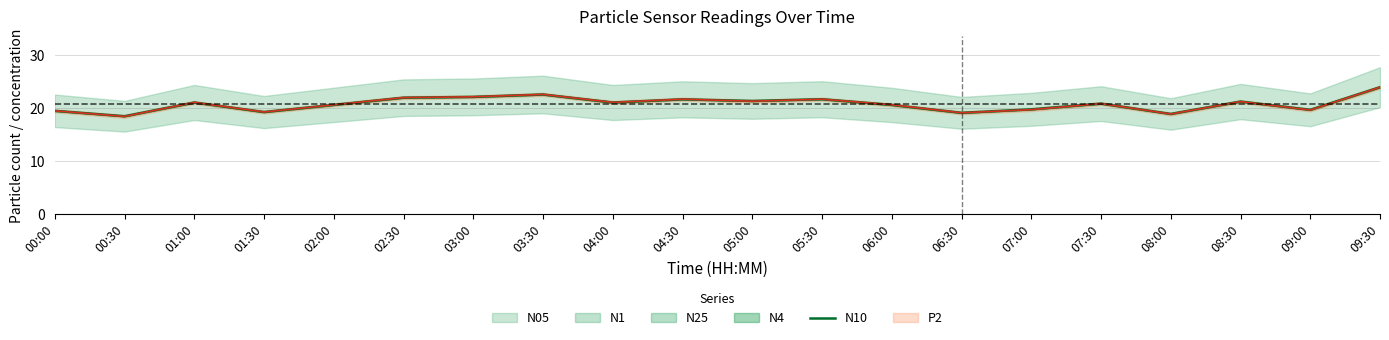

What is the change in value from 00:00 to 03:30?

+3.1